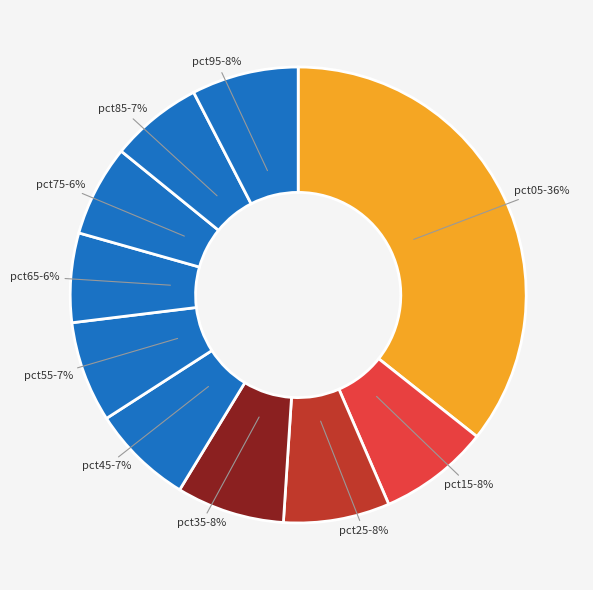

How many segments does this pie chart have?

10